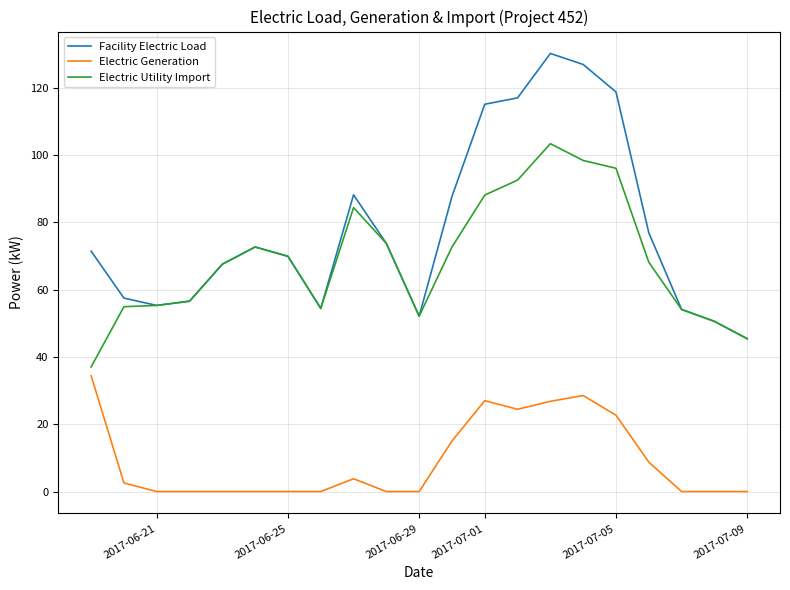

What is the highest value of the Electric Utility Import series?

103.4